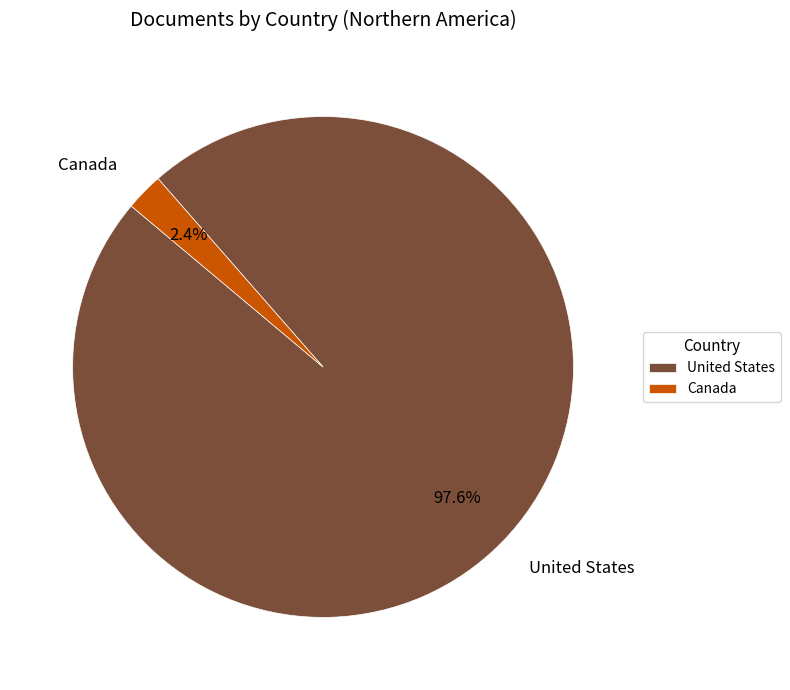

Which has a higher value, Canada or United States?

United States